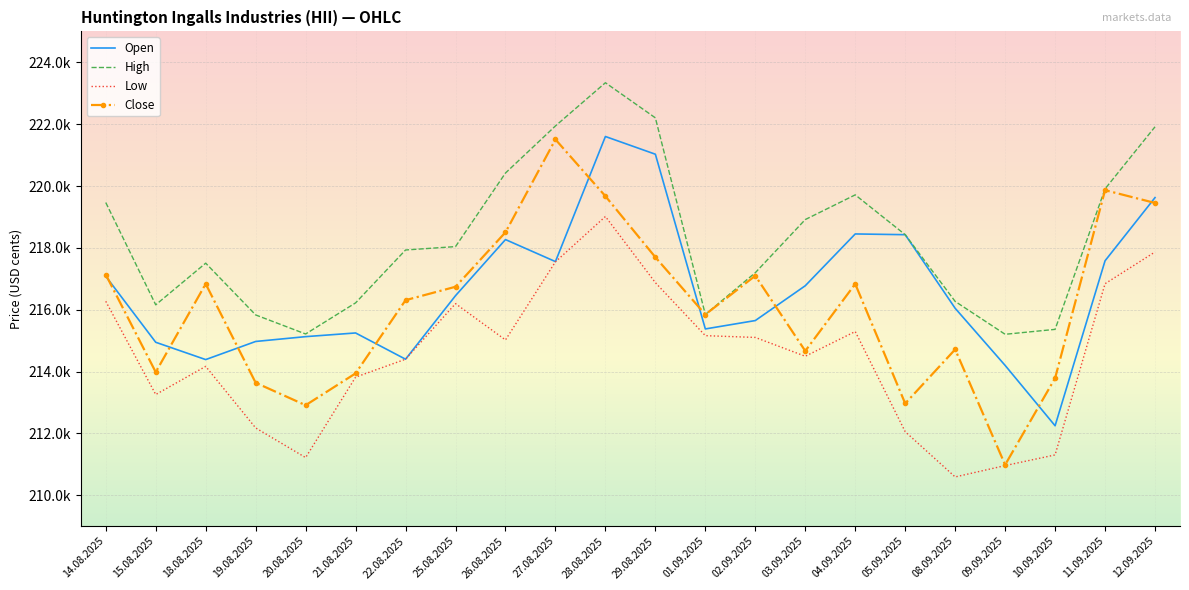

What position from the right is 02.09.2025?

9